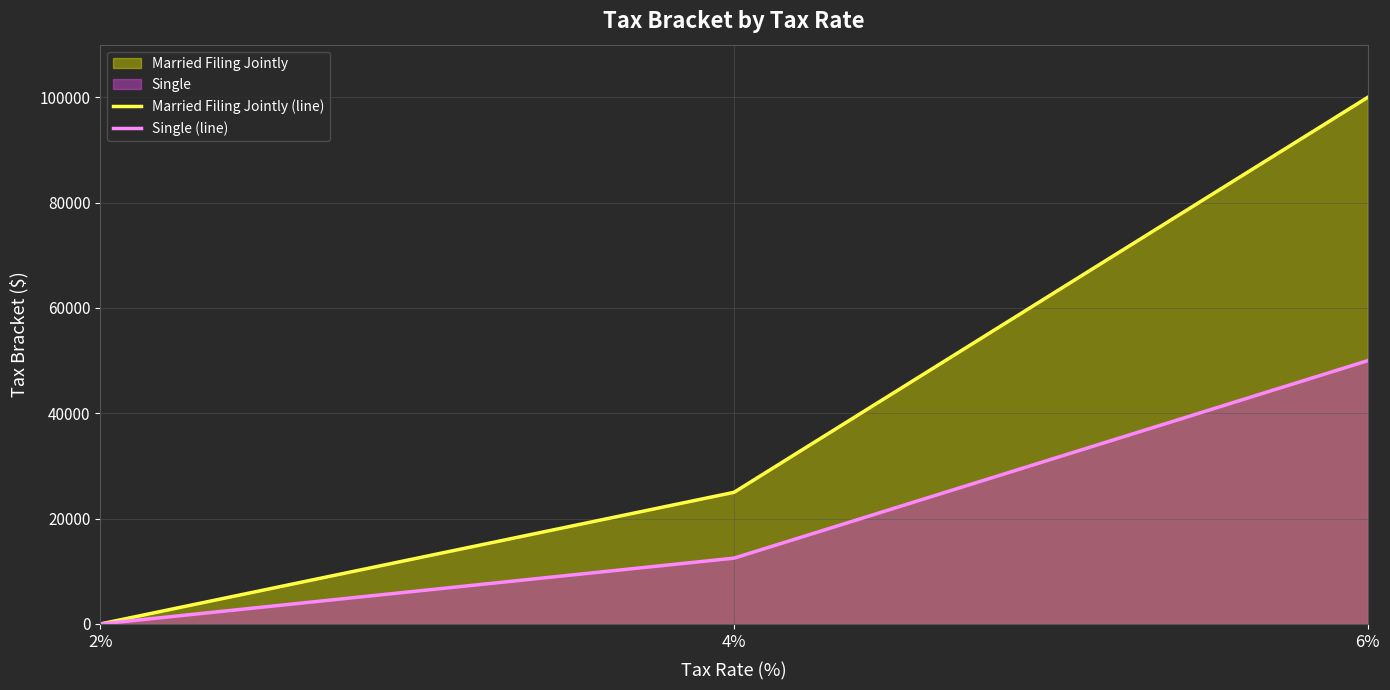

How many lines are shown in the chart?

2